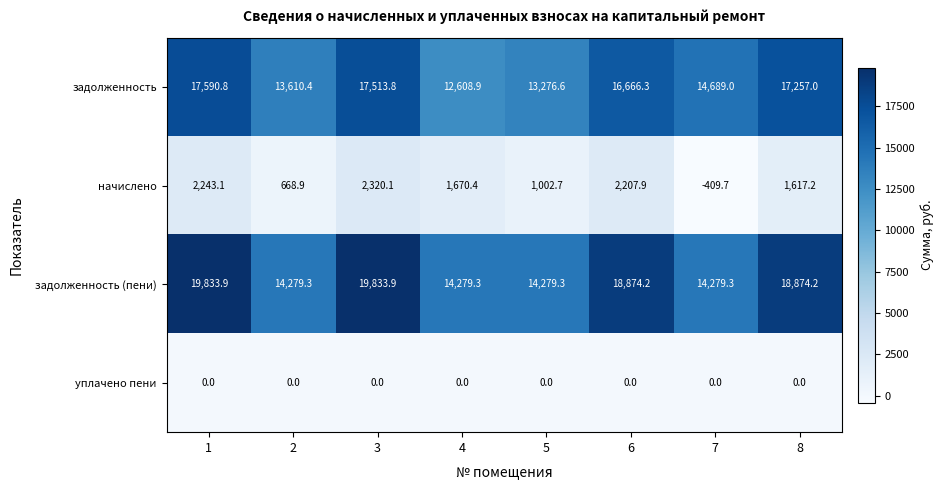

Which series has the largest total across all categories?

задолженность (пени)